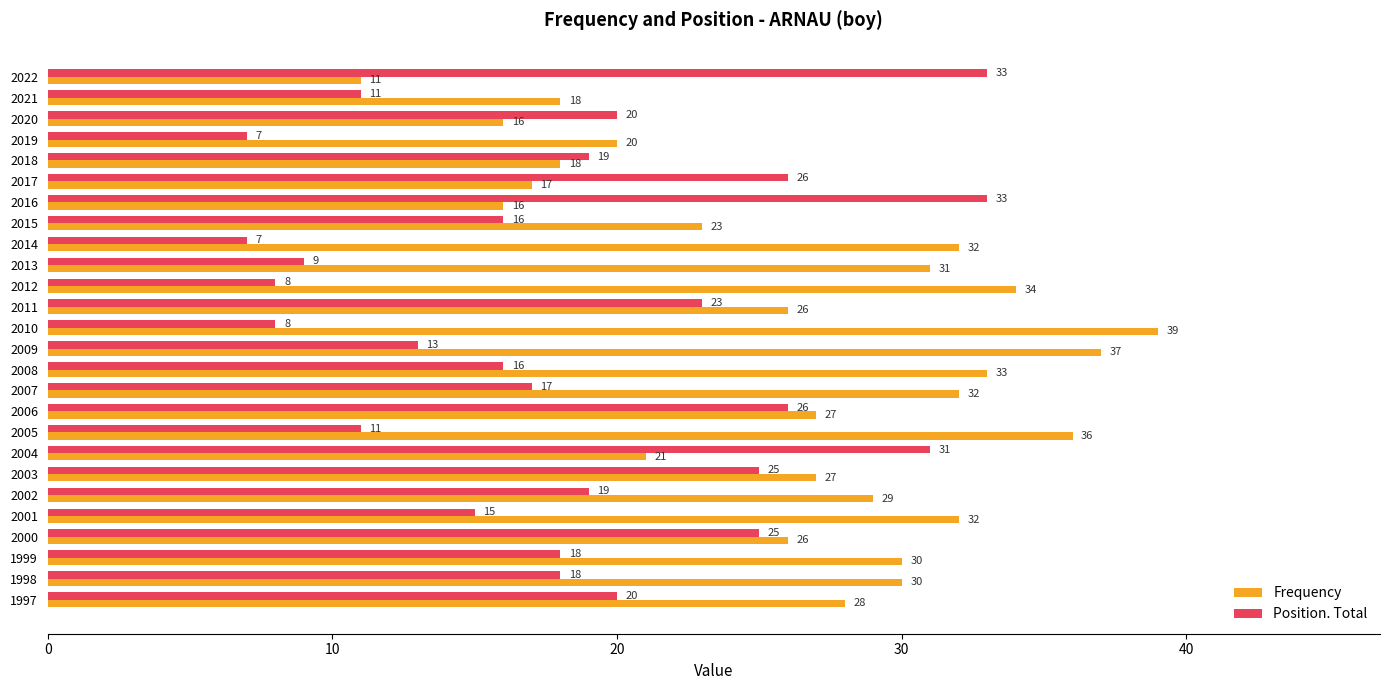

The Position. Total series shows 21 at 2008. True or false?

False